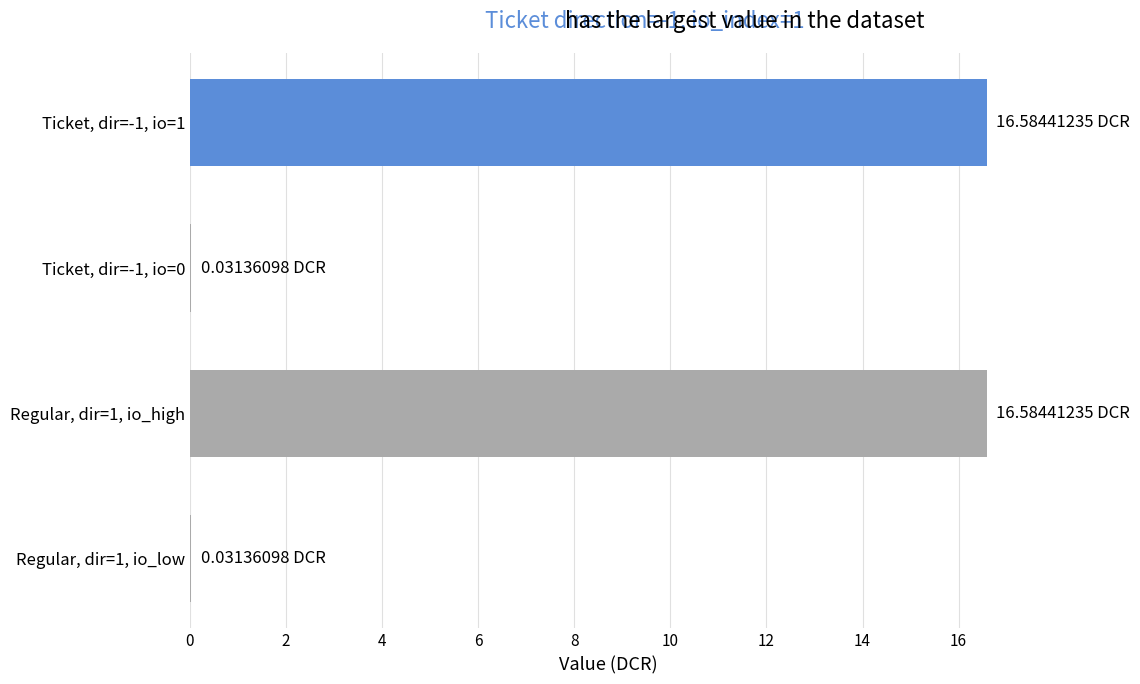

What is the ratio of the value at Regular, dir=1, io_high to the value at Ticket, dir=-1, io=1?

1.0